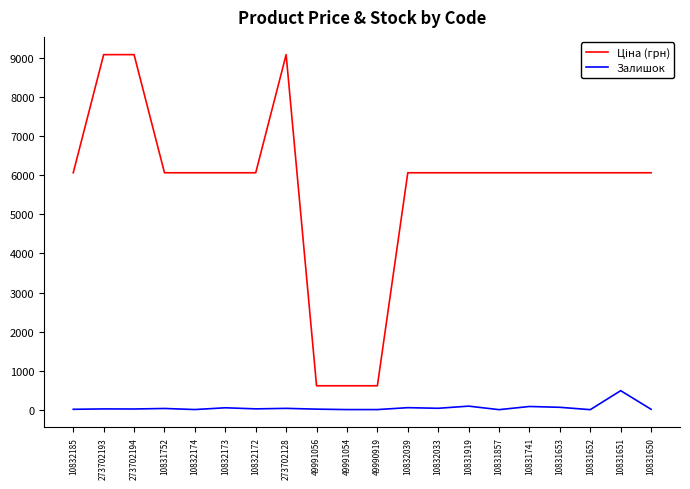

What is the difference between the maximum and minimum values in the Залишок series?

486.0